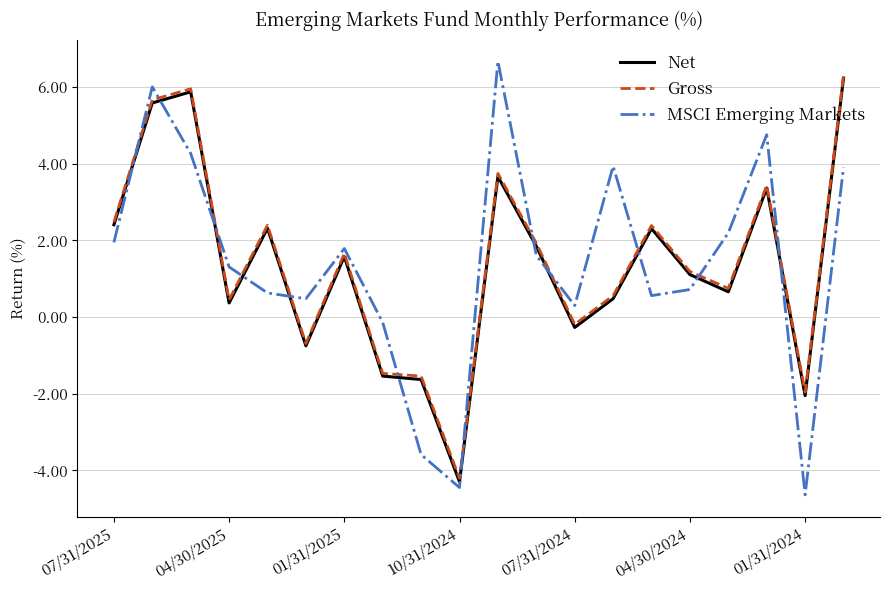

Which series has the widest spread of values?

MSCI Emerging Markets